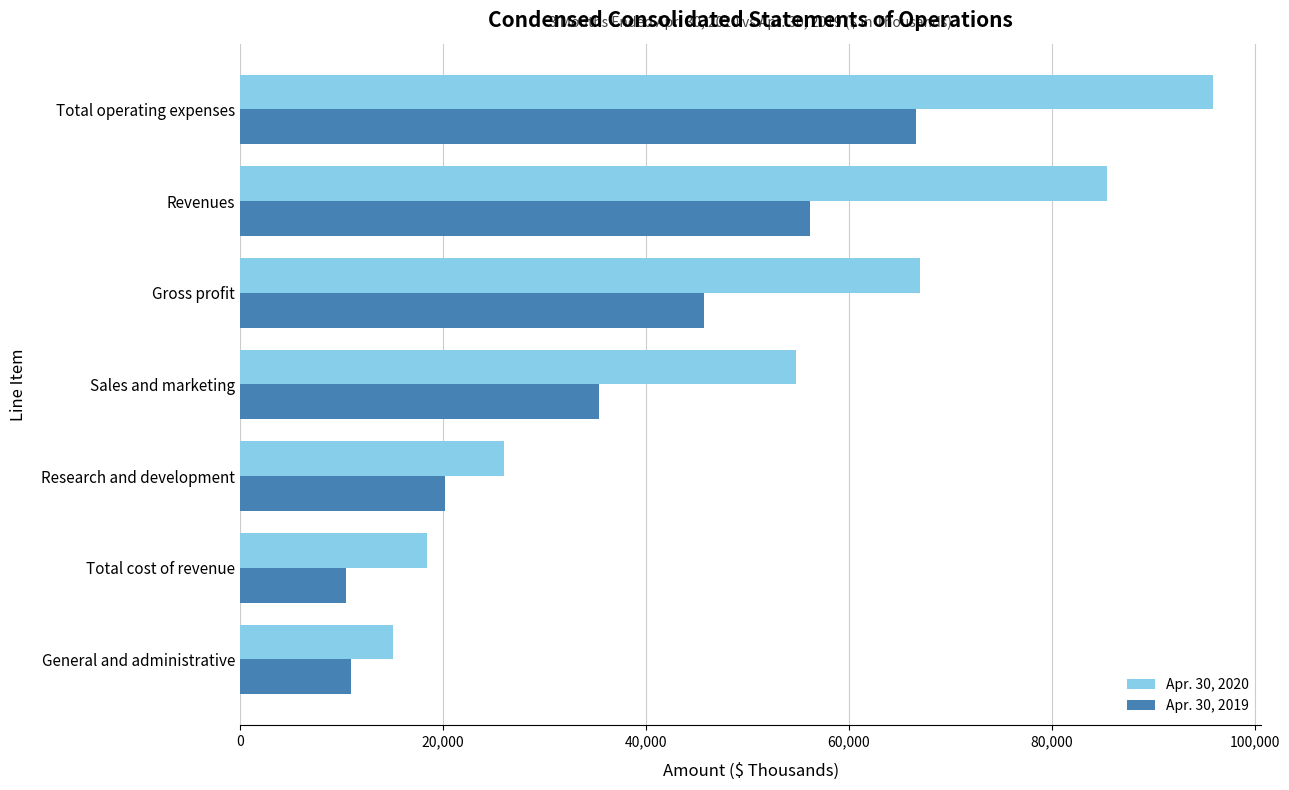

At which label is Apr. 30, 2019 closest to 38537?

Sales and marketing